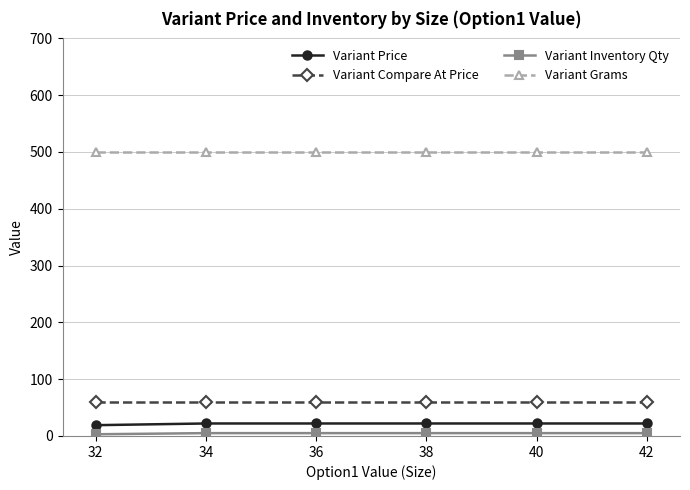

What is the highest value of the Variant Grams series?

500